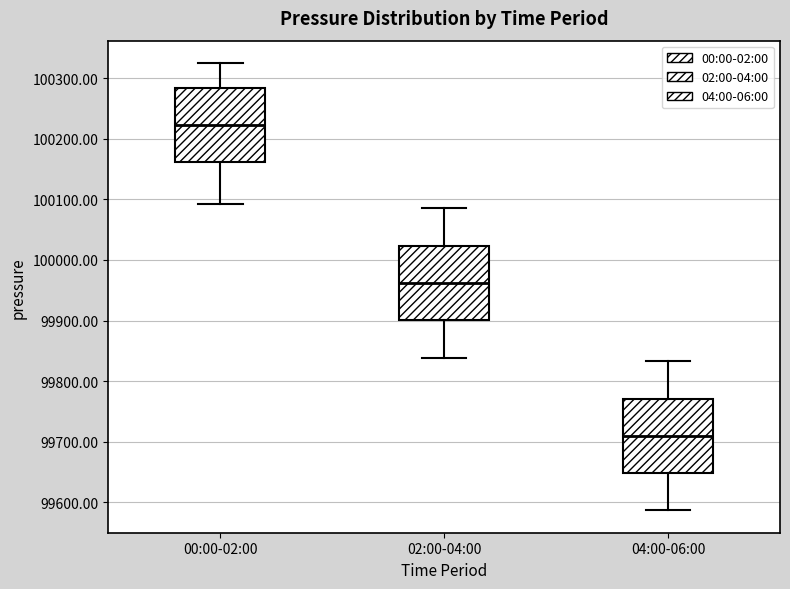

Where is the upper edge of the box for 04:00-06:00 on the y-axis? The values are not printed on the chart, so give them approximately, as read against the axis.

99770